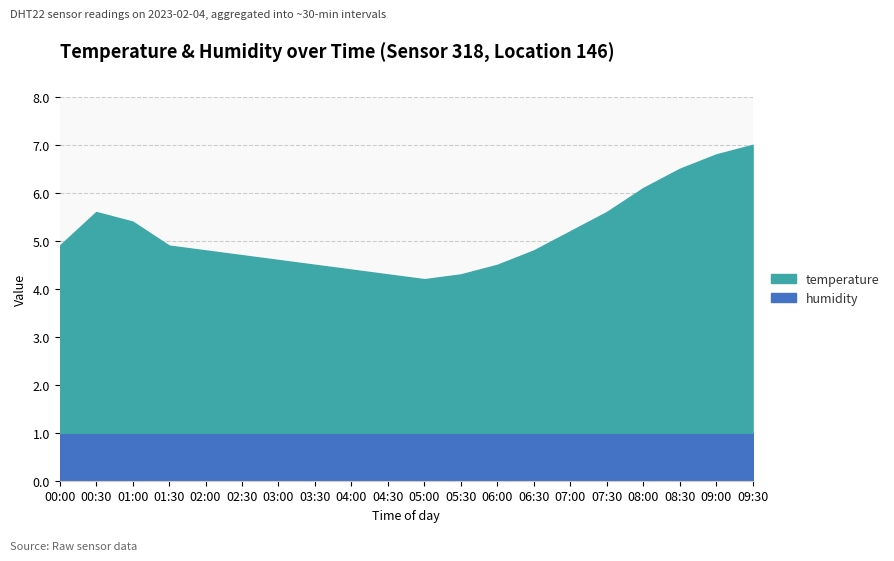

True or false: temperature and humidity intersect in this chart.

False